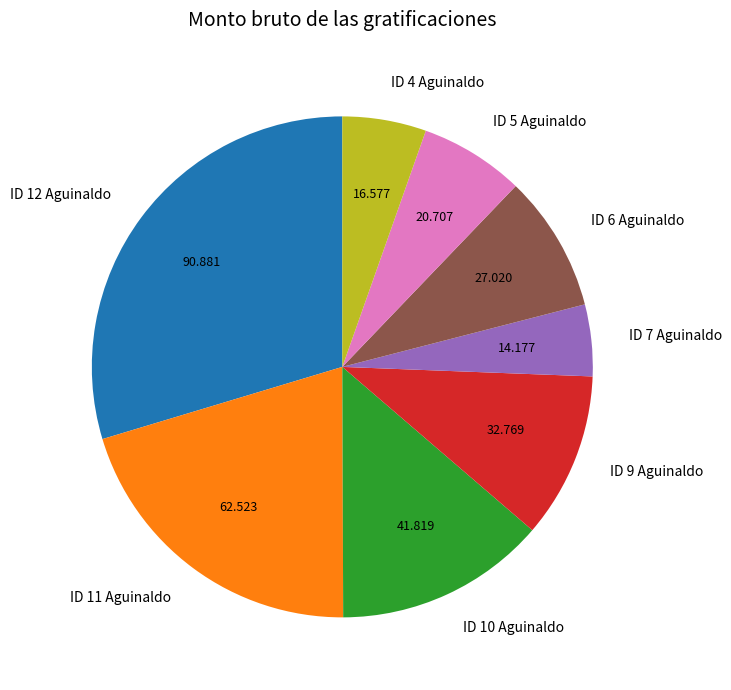

Count the number of slices in the pie.

8